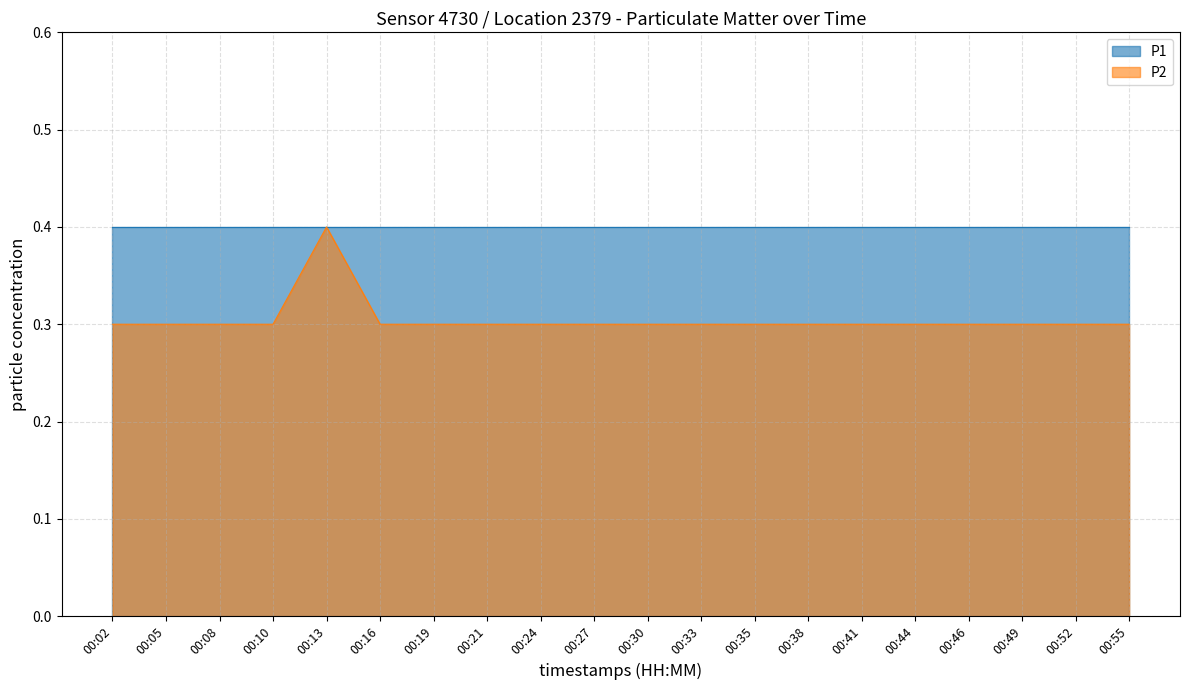

The P2 series shows 0.3 at 00:27. True or false?

True